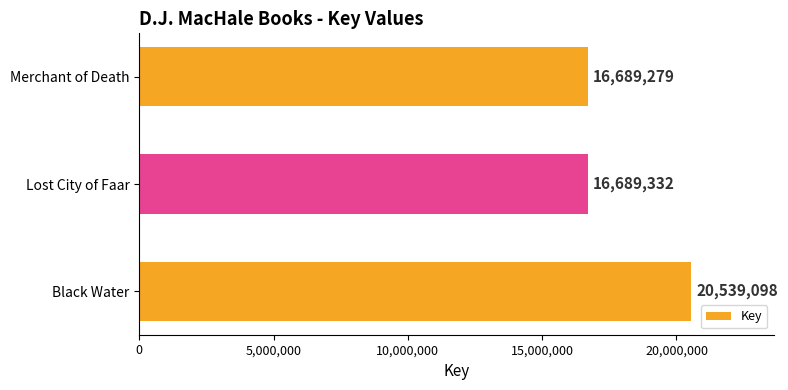

Reading bottom to top, what are all the values shown in this chart?

Black Water=20539098	Lost City of Faar=16689332	Merchant of Death=16689279